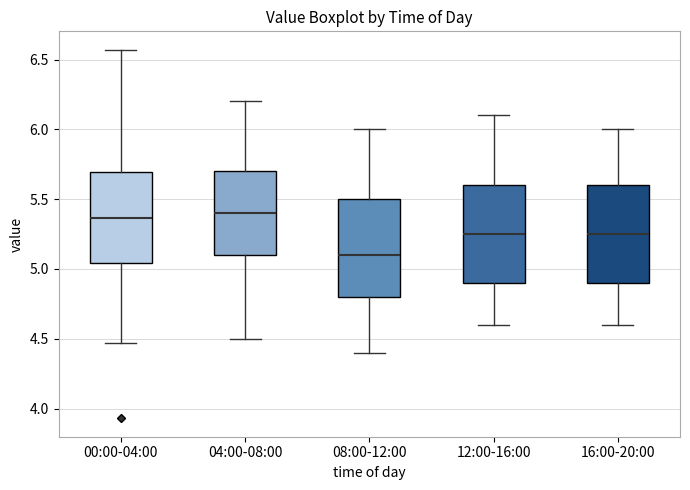

Reading left to right, read every box against the y-axis: the position of its median line, the range the box covers, and the ends of its whiskers. The values are not printed on the chart, so give them approximately, as read against the axis.

00:00-04:00: median 5.35, box 5.05 to 5.70, whiskers 4.45 to 6.55
04:00-08:00: median 5.40, box 5.10 to 5.70, whiskers 4.50 to 6.20
08:00-12:00: median 5.10, box 4.80 to 5.50, whiskers 4.40 to 6.00
12:00-16:00: median 5.25, box 4.90 to 5.60, whiskers 4.60 to 6.10
16:00-20:00: median 5.25, box 4.90 to 5.60, whiskers 4.60 to 6.00